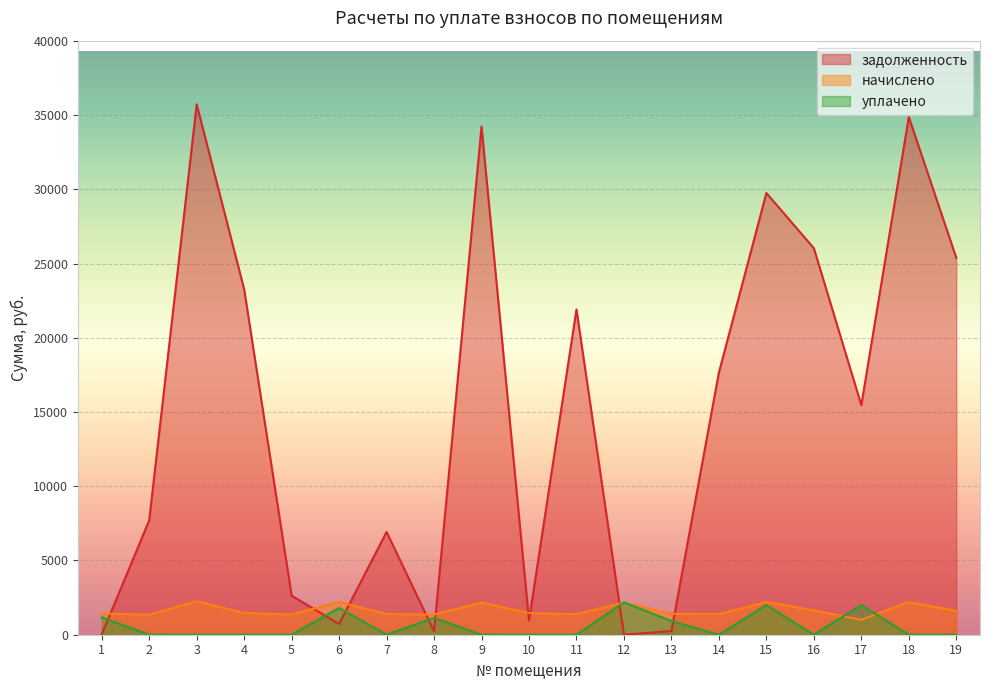

Does the chart display data point markers on the line(s)?

No